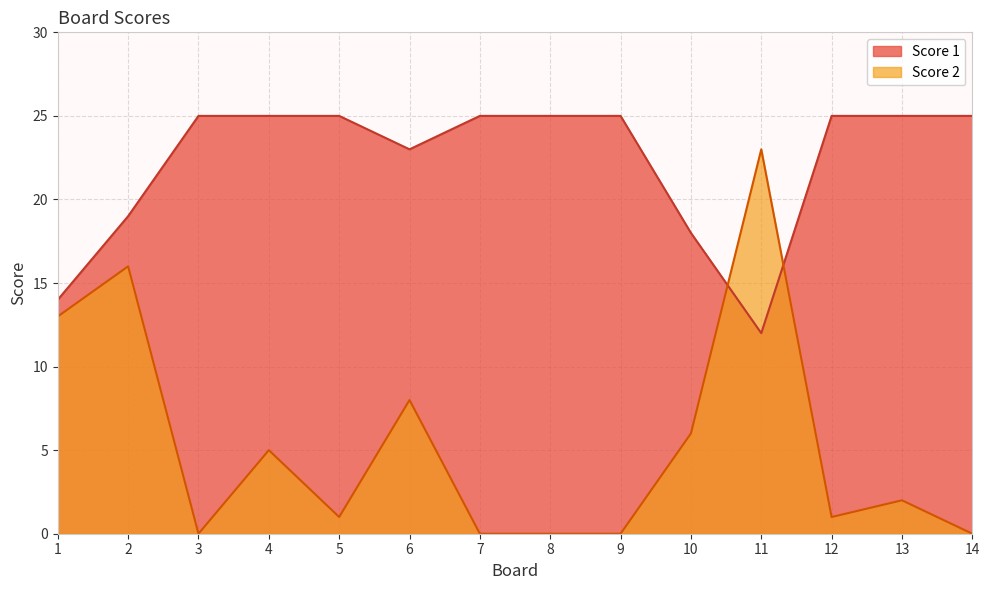

How many interior local valleys does the Score 2 series have?

3